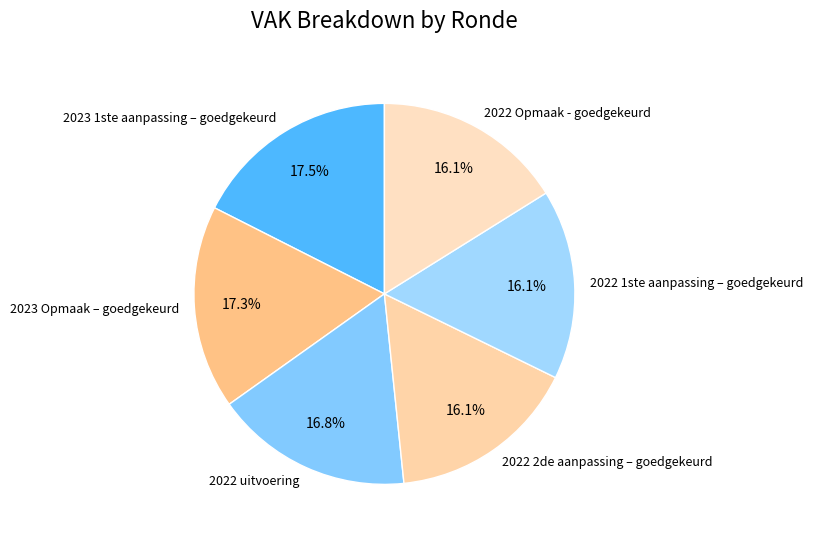

To the nearest percent, what is the average slice percentage?

17%